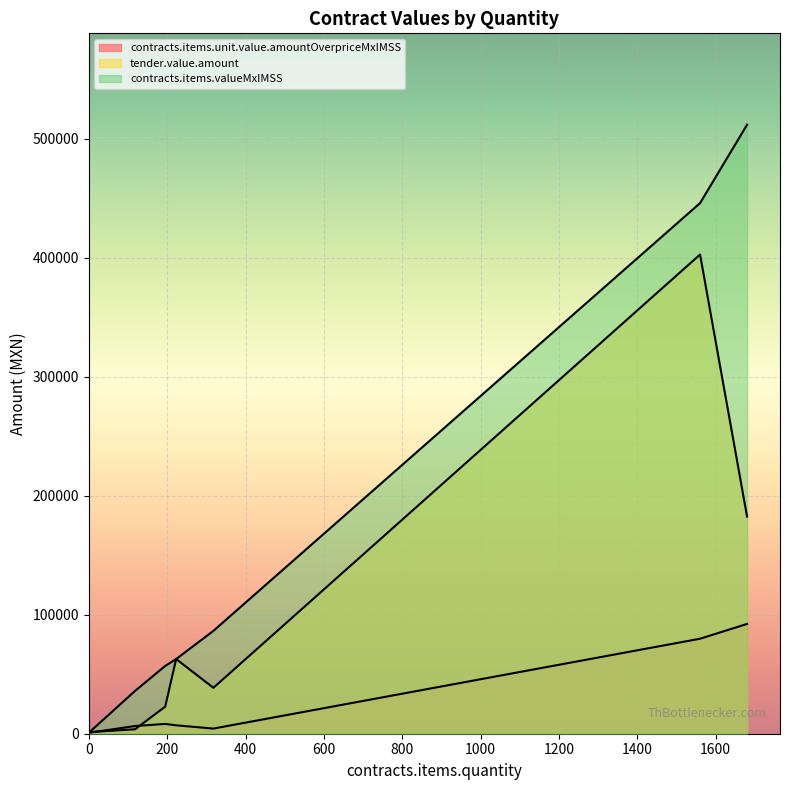

Does the chart display data point markers on the line(s)?

No